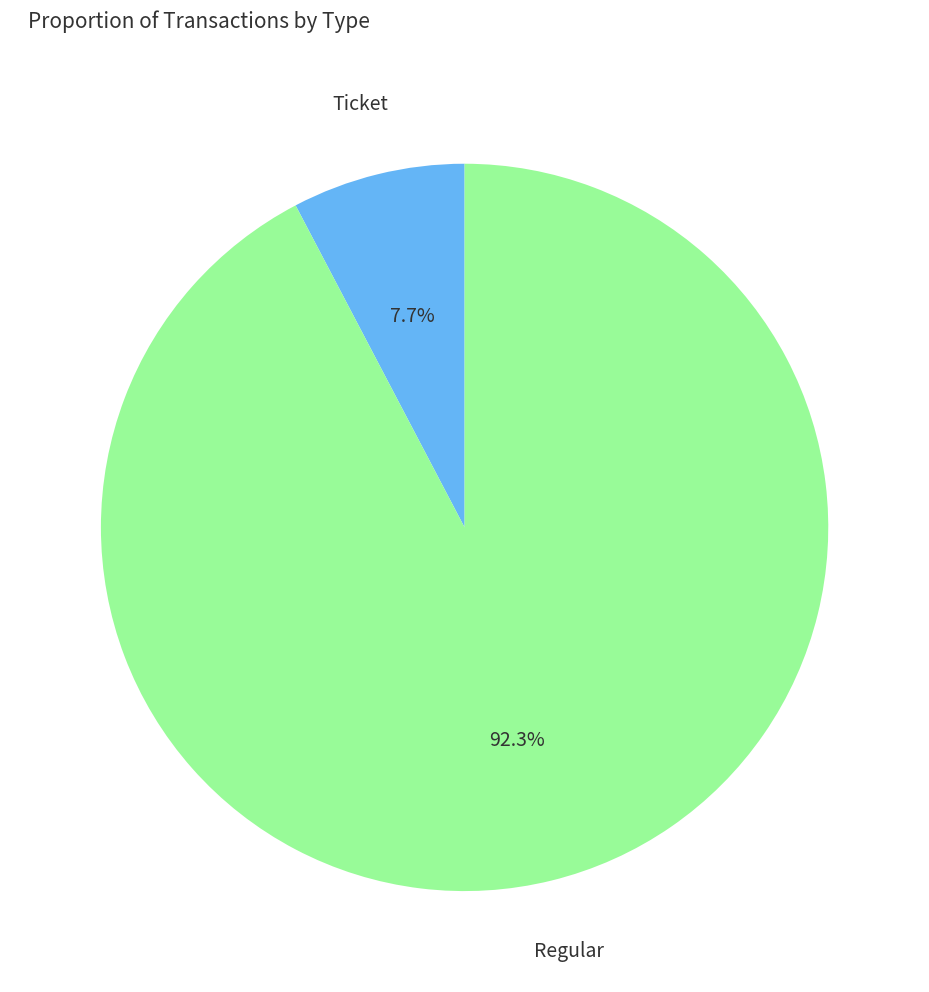

Combined, do Ticket and Regular account for over 50%?

Yes